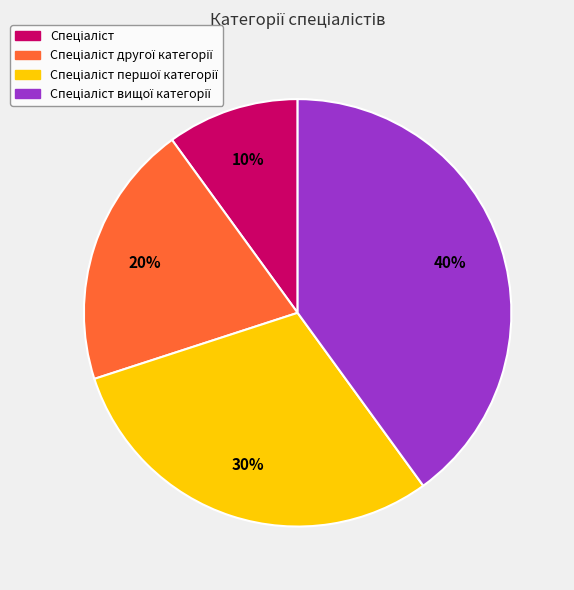

How many segments does this pie chart have?

4